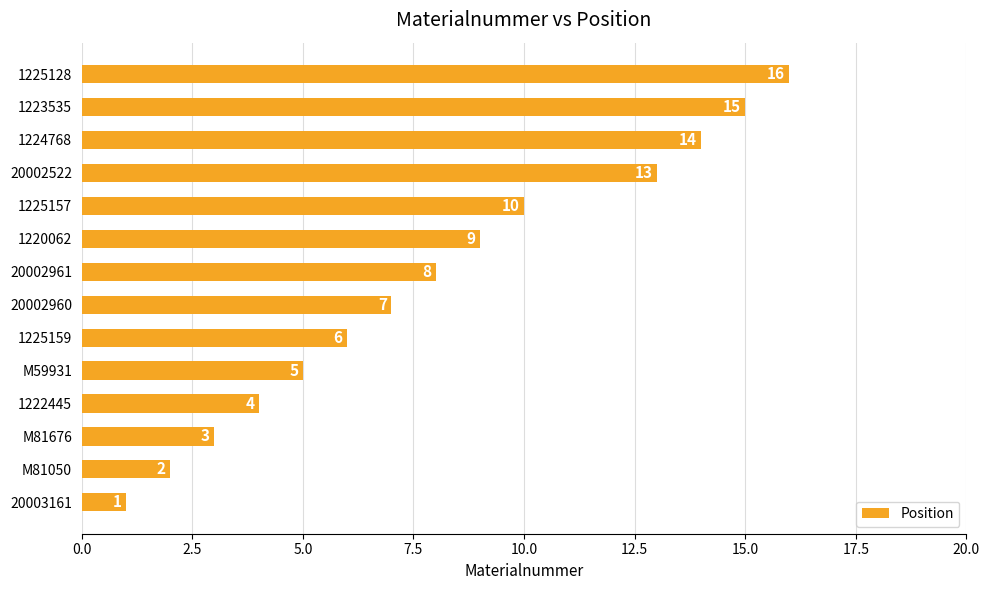

Reading top to bottom, list all the values displayed in this chart.

16	15	14	13	10	9	8	7	6	5	4	3	2	1